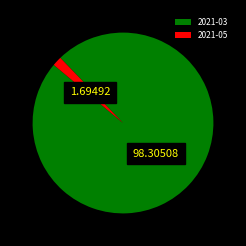

Do 2021-03 and 2021-05 together represent more than half of the pie?

Yes